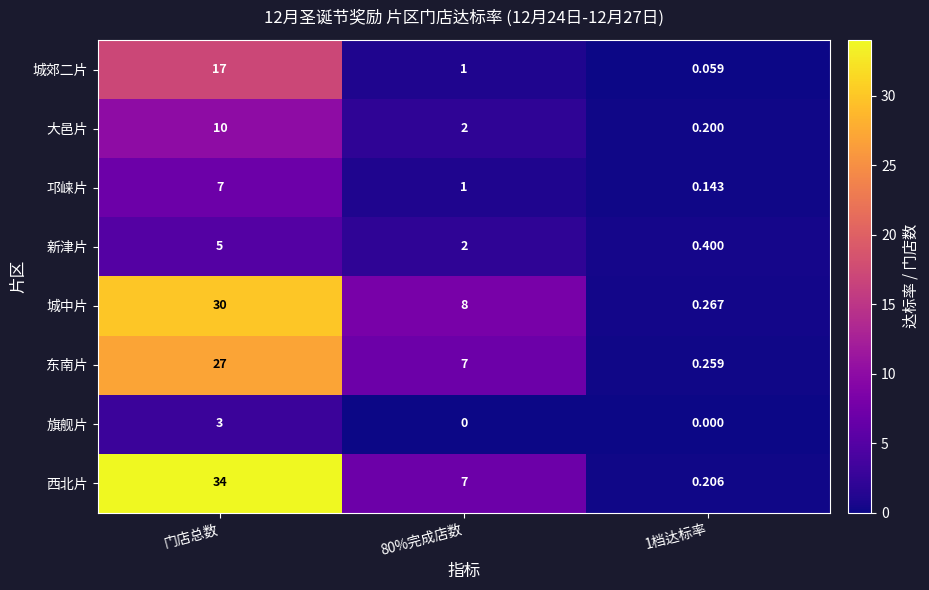

Which series changed the most between 80%完成店数 and 1档达标率?

城中片